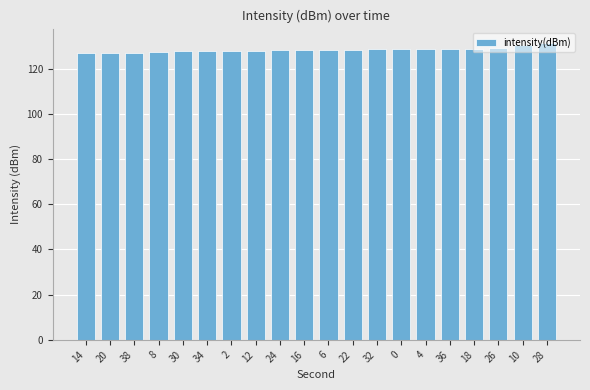

How many distinct data groups are displayed?

1